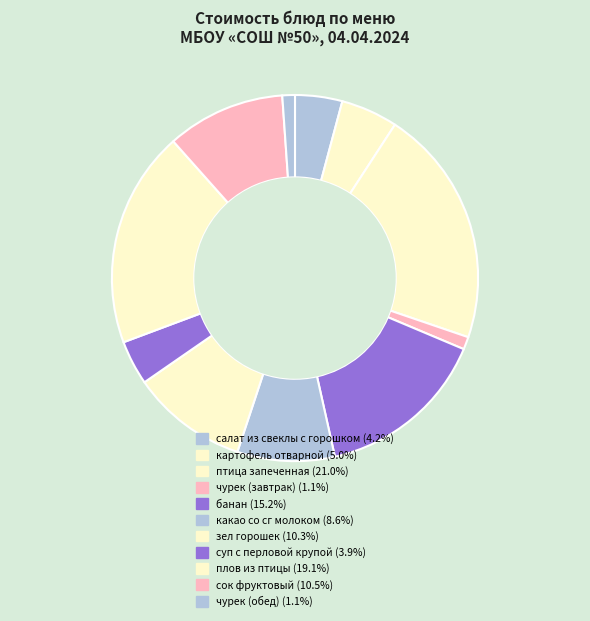

Count the number of slices in the pie.

11